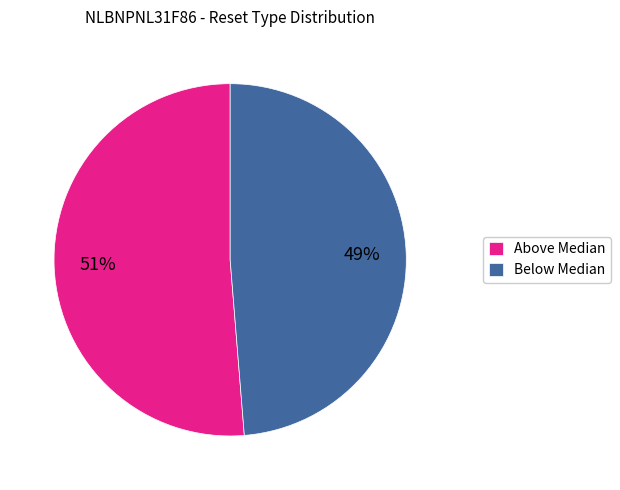

Do Above Median and Below Median together represent more than half of the pie?

Yes